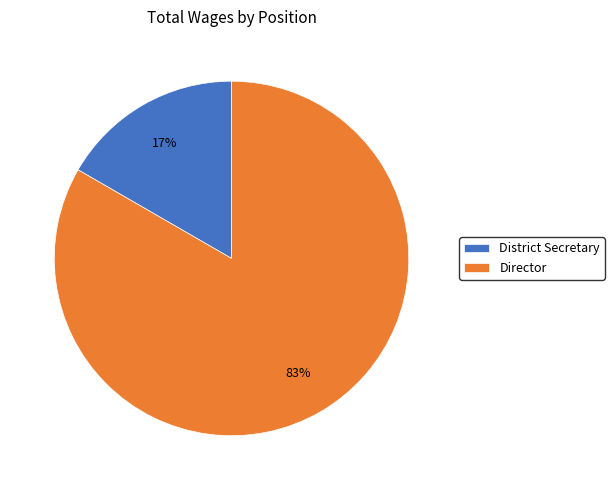

How many slices are in this pie chart?

2